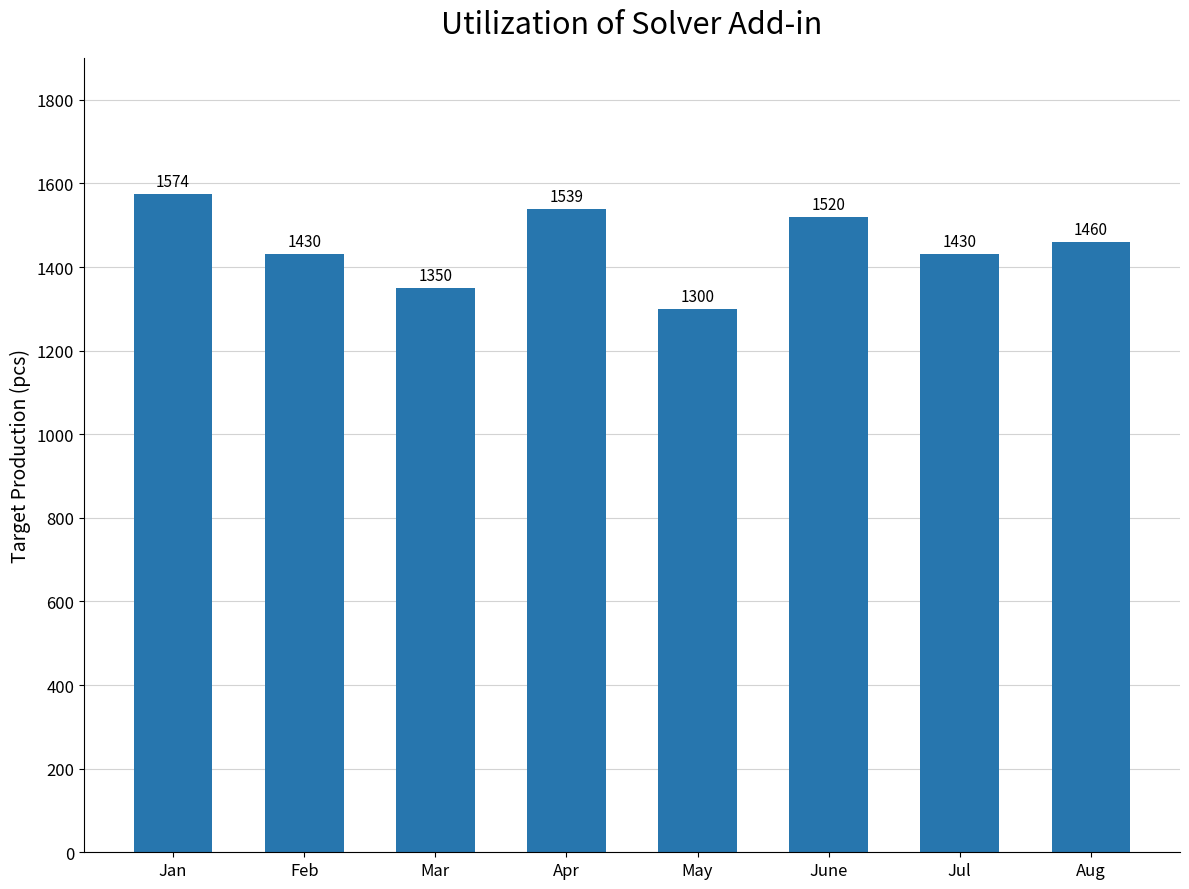

How many data points are less than 1460?

4